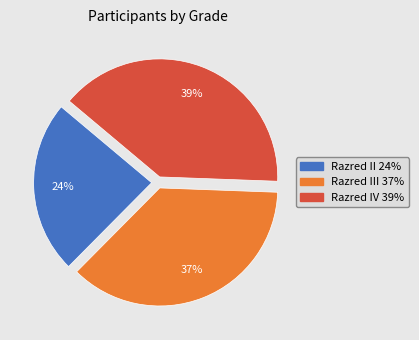

To the nearest percent, what is the average slice percentage?

33%